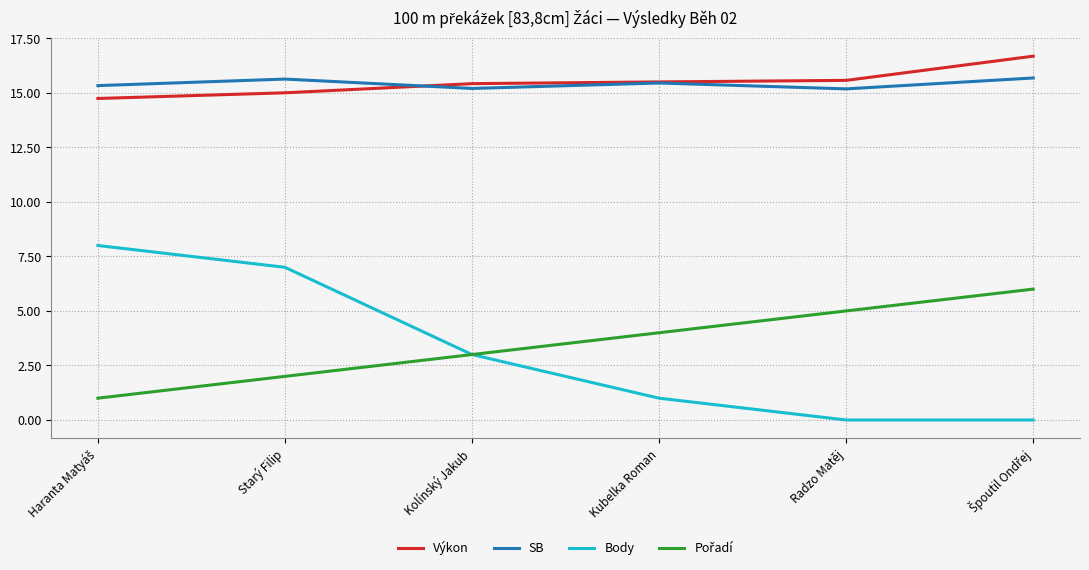

True or false: SB and Body intersect in this chart.

False